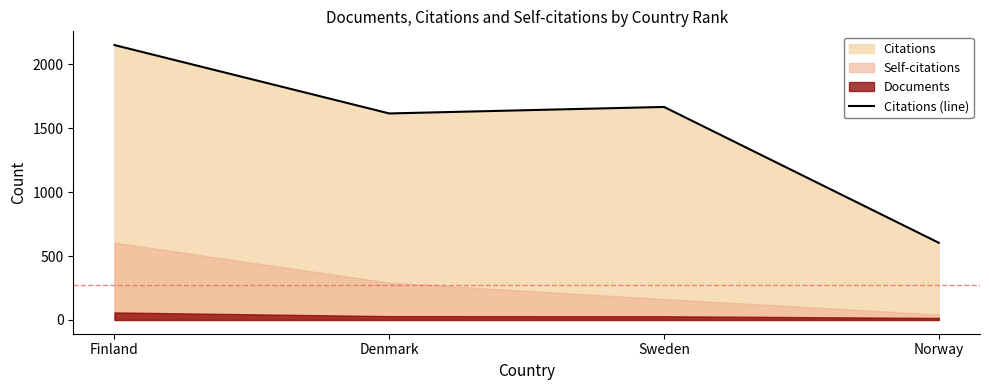

Which label corresponds to the largest value in the chart?

Finland